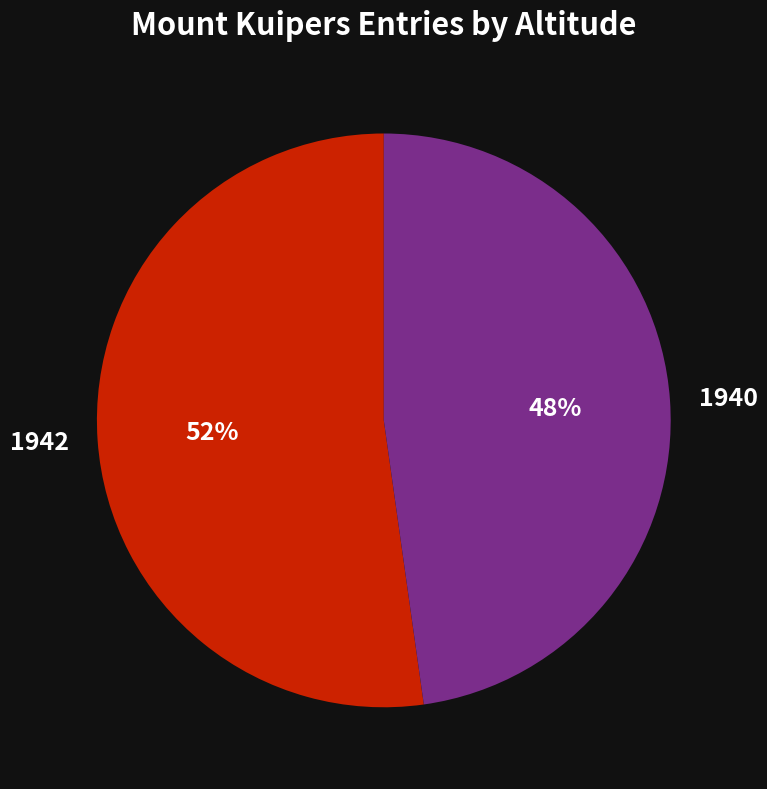

Count the number of slices in the pie.

2